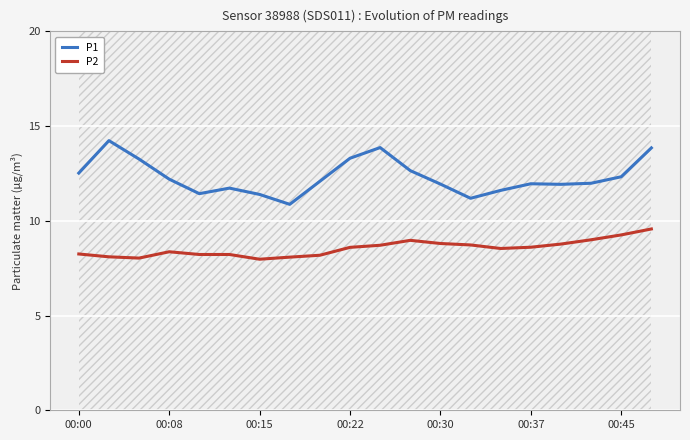

At how many categories does at least one series exceed 10?

20